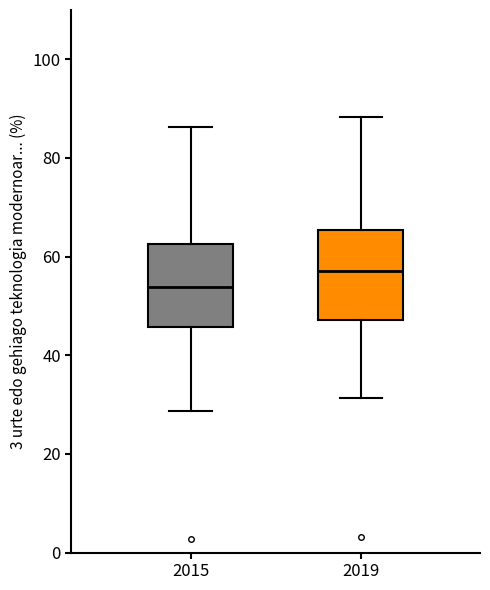

Where does the lower whisker of the box at x = 2015 end on the y-axis? The values are not printed on the chart, so give them approximately, as read against the axis.

28